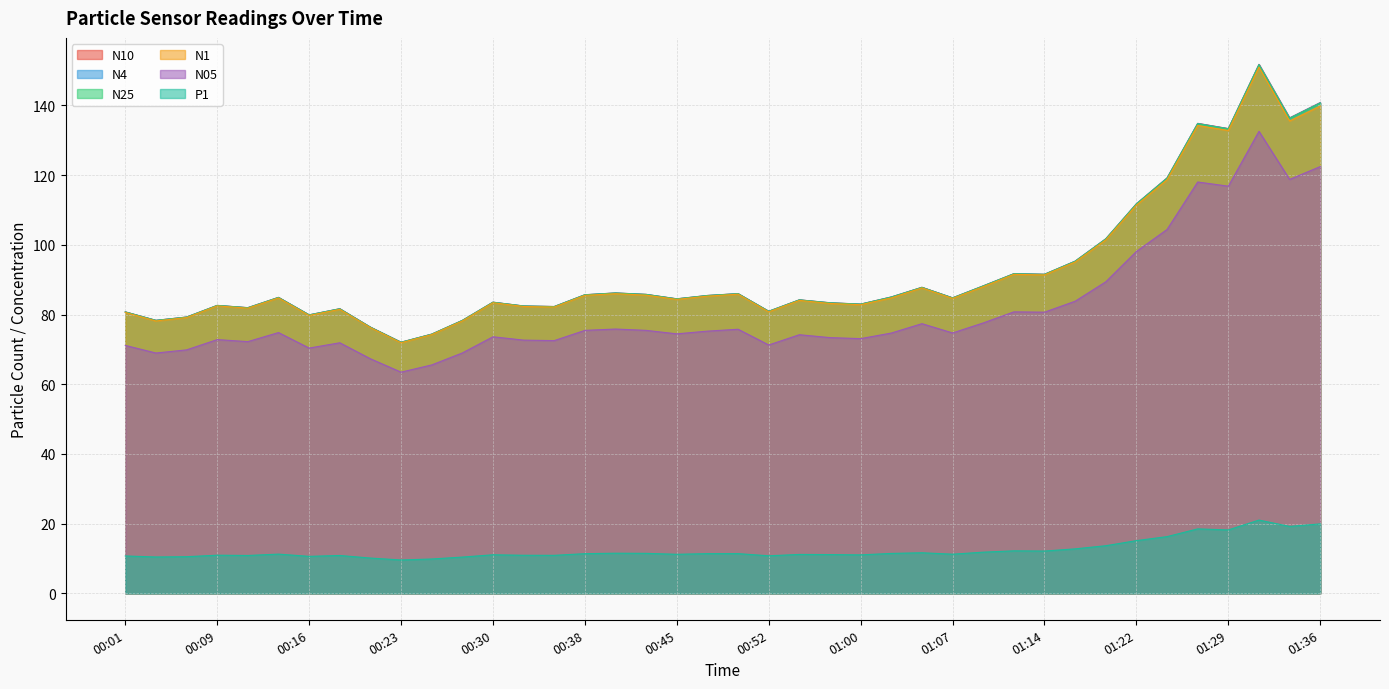

Reading left to right, list all the values displayed in this chart.

N4: 00:01=80.7	00:04=78.3	00:06=79.3	00:09=82.6	00:11=82.0	00:13=84.9	00:16=79.9	00:18=81.6	00:21=76.4	00:23=72.0	00:26=74.4	00:28=78.3	00:30=83.5	00:33=82.4	00:35=82.3	00:38=85.7	00:40=86.2	00:43=85.8	00:45=84.5	00:47=85.5	00:50=86.0	00:52=80.9	00:55=84.2	00:57=83.4	01:00=83.0	01:02=85.0	01:05=87.8	01:07=84.8	01:09=88.2	01:12=91.7	01:14=91.5	01:17=95.3	01:19=101.7	01:22=111.8	01:24=119.2	01:26=134.8	01:29=133.3	01:31=151.7	01:34=136.4	01:36=140.8
N05: 00:01=71.1	00:04=69.0	00:06=69.8	00:09=72.8	00:11=72.2	00:13=74.8	00:16=70.4	00:18=71.9	00:21=67.3	00:23=63.5	00:26=65.5	00:28=69.0	00:30=73.6	00:33=72.7	00:35=72.5	00:38=75.5	00:40=75.8	00:43=75.5	00:45=74.5	00:47=75.2	00:50=75.8	00:52=71.3	00:55=74.2	00:57=73.4	01:00=73.1	01:02=74.7	01:05=77.4	01:07=74.7	01:09=77.6	01:12=80.8	01:14=80.7	01:17=83.8	01:19=89.4	01:22=98.1	01:24=104.4	01:26=118.0	01:29=116.8	01:31=132.6	01:34=118.8	01:36=122.5
N10: 00:01=80.8	00:04=78.3	00:06=79.3	00:09=82.6	00:11=82.0	00:13=84.9	00:16=79.9	00:18=81.7	00:21=76.4	00:23=72.1	00:26=74.4	00:28=78.3	00:30=83.5	00:33=82.5	00:35=82.3	00:38=85.7	00:40=86.2	00:43=85.8	00:45=84.5	00:47=85.5	00:50=86.0	00:52=80.9	00:55=84.2	00:57=83.4	01:00=83.0	01:02=85.0	01:05=87.8	01:07=84.8	01:09=88.2	01:12=91.7	01:14=91.5	01:17=95.3	01:19=101.7	01:22=111.8	01:24=119.2	01:26=134.8	01:29=133.3	01:31=151.8	01:34=136.4	01:36=140.8
N1: 00:01=80.6	00:04=78.2	00:06=79.1	00:09=82.5	00:11=81.8	00:13=84.8	00:16=79.7	00:18=81.5	00:21=76.2	00:23=71.9	00:26=74.2	00:28=78.2	00:30=83.4	00:33=82.3	00:35=82.1	00:38=85.5	00:40=86.0	00:43=85.6	00:45=84.3	00:47=85.3	00:50=85.8	00:52=80.8	00:55=84.0	00:57=83.2	01:00=82.8	01:02=84.8	01:05=87.6	01:07=84.6	01:09=88.0	01:12=91.5	01:14=91.4	01:17=95.1	01:19=101.4	01:22=111.4	01:24=118.7	01:26=134.2	01:29=132.8	01:31=151.0	01:34=135.5	01:36=139.8
N25: 00:01=80.7	00:04=78.3	00:06=79.2	00:09=82.6	00:11=81.9	00:13=84.9	00:16=79.9	00:18=81.6	00:21=76.3	00:23=72.0	00:26=74.3	00:28=78.3	00:30=83.5	00:33=82.4	00:35=82.3	00:38=85.6	00:40=86.2	00:43=85.7	00:45=84.5	00:47=85.4	00:50=86.0	00:52=80.9	00:55=84.2	00:57=83.3	01:00=83.0	01:02=85.0	01:05=87.8	01:07=84.8	01:09=88.2	01:12=91.7	01:14=91.5	01:17=95.3	01:19=101.7	01:22=111.7	01:24=119.1	01:26=134.7	01:29=133.2	01:31=151.6	01:34=136.3	01:36=140.6
P1: 00:01=10.7	00:04=10.4	00:06=10.5	00:09=10.9	00:11=10.9	00:13=11.2	00:16=10.6	00:18=10.9	00:21=10.1	00:23=9.6	00:26=9.8	00:28=10.4	00:30=11.1	00:33=10.9	00:35=10.9	00:38=11.4	00:40=11.5	00:43=11.5	00:45=11.2	00:47=11.4	00:50=11.4	00:52=10.8	00:55=11.2	00:57=11.1	01:00=11.0	01:02=11.4	01:05=11.6	01:07=11.2	01:09=11.8	01:12=12.2	01:14=12.1	01:17=12.8	01:19=13.7	01:22=15.1	01:24=16.3	01:26=18.5	01:29=18.2	01:31=21.0	01:34=19.2	01:36=19.9